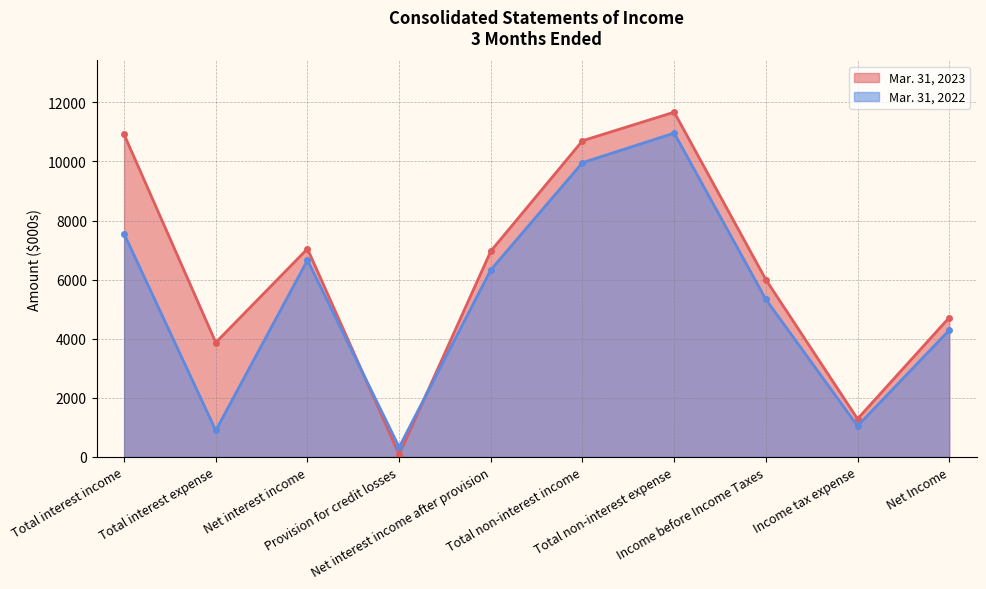

Reading left to right, transcribe all the data shown in this chart.

Mar. 31, 2023: Total interest income=10913	Total interest expense=3870	Net interest income=7043	Provision for credit losses=78	Net interest income after provision=6965	Total non-interest income=10701	Total non-interest expense=11668	Income before Income Taxes=5998	Income tax expense=1284	Net Income=4714
Mar. 31, 2022: Total interest income=7549	Total interest expense=892	Net interest income=6657	Provision for credit losses=327	Net interest income after provision=6330	Total non-interest income=9959	Total non-interest expense=10959	Income before Income Taxes=5330	Income tax expense=1045	Net Income=4285